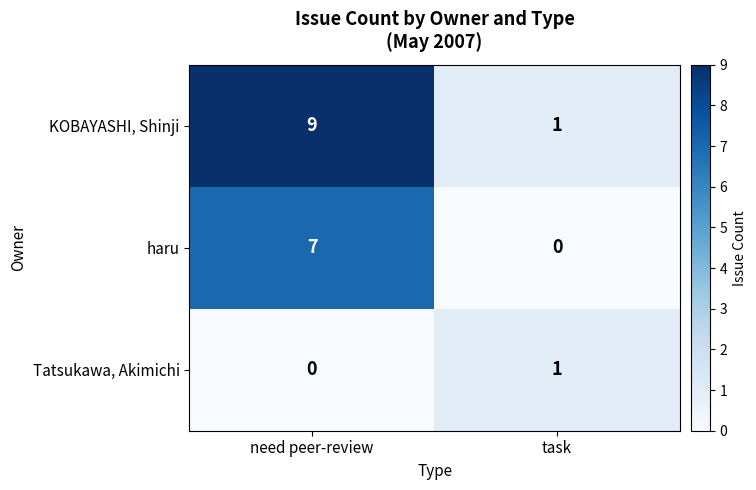

Between need peer-review and task, which series saw the biggest shift?

KOBAYASHI, Shinji